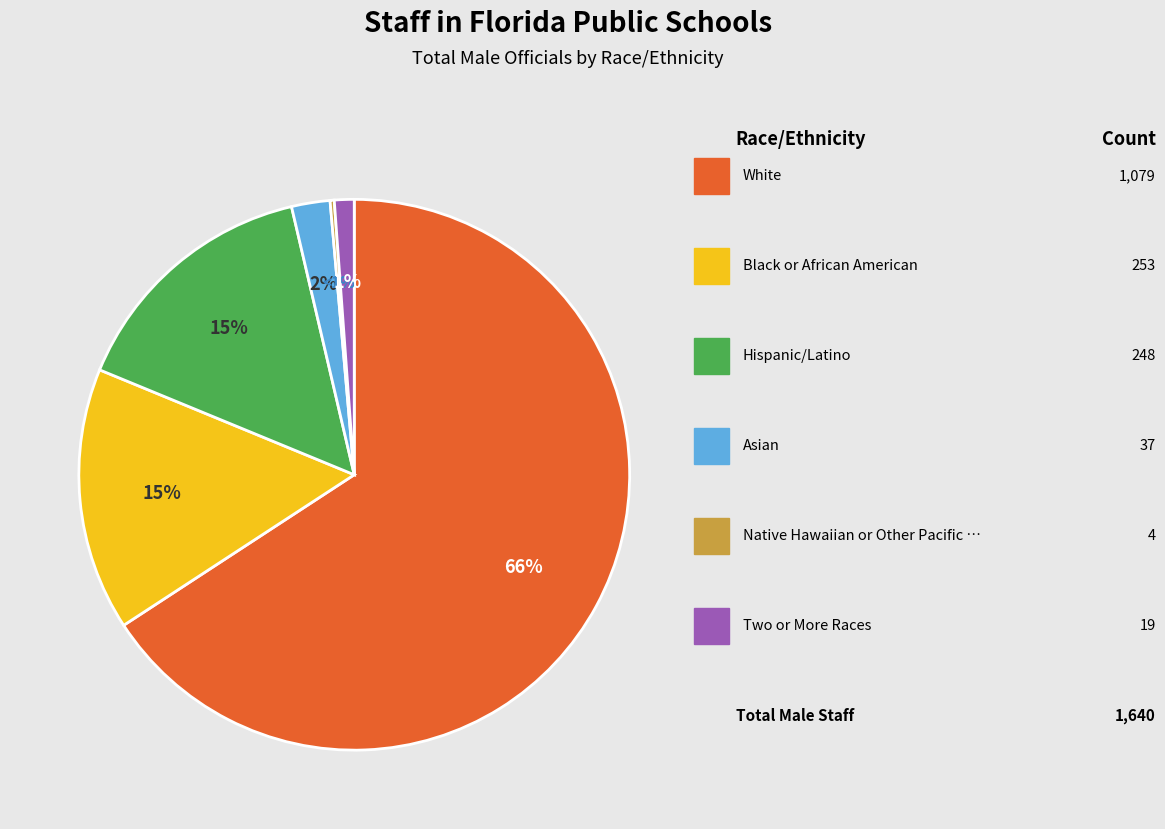

What is the largest slice in the pie chart?

White